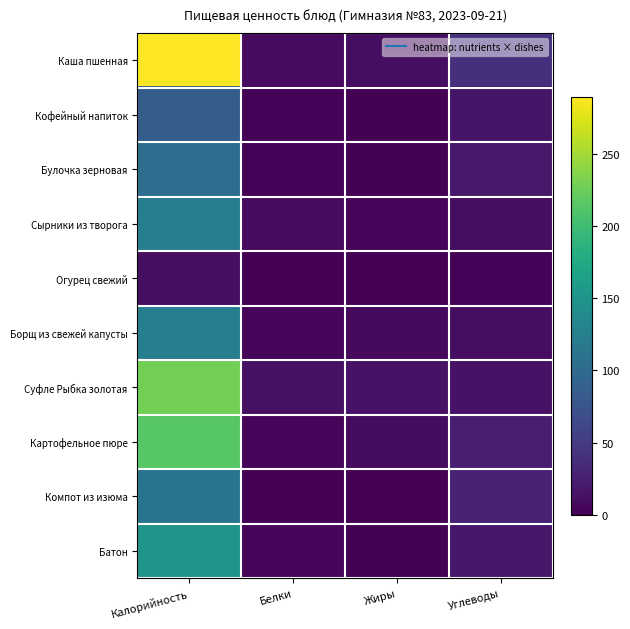

Which series has the largest total across all categories?

Каша пшенная